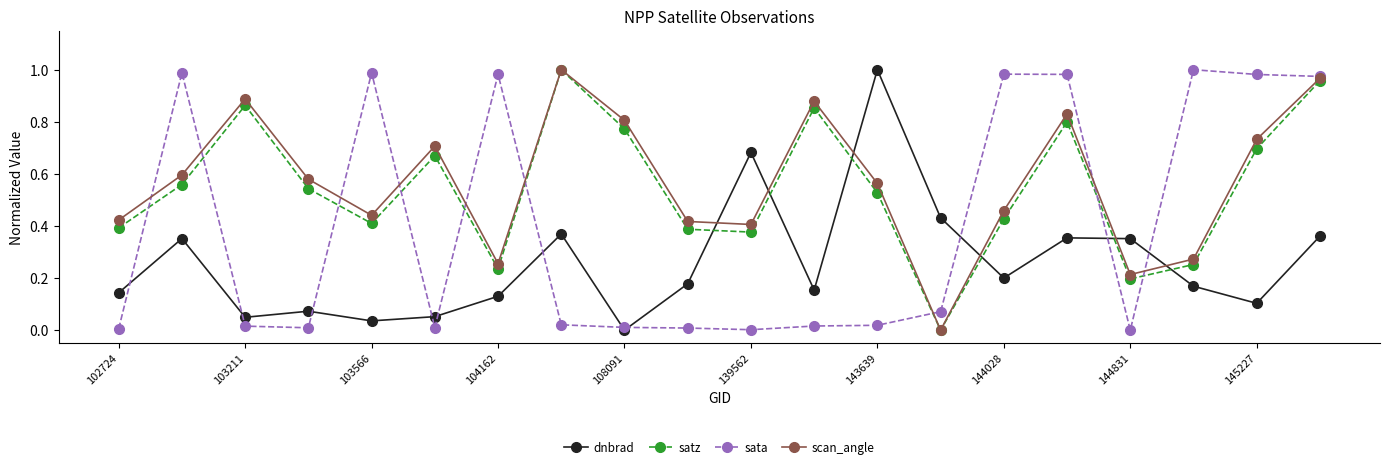

True or false: scan_angle has more than 0 points higher than both neighbors.

True